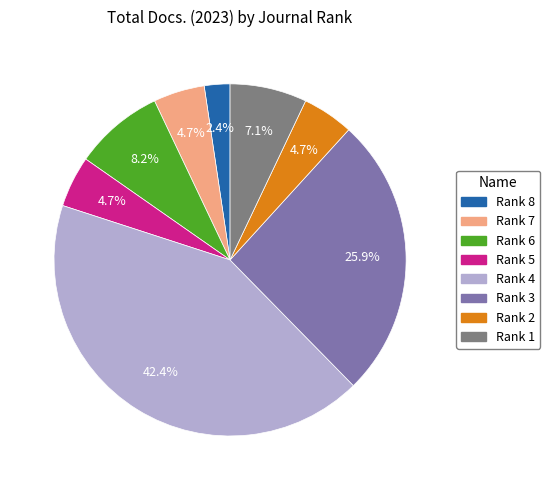

To the nearest percent, what is the average slice percentage?

12%